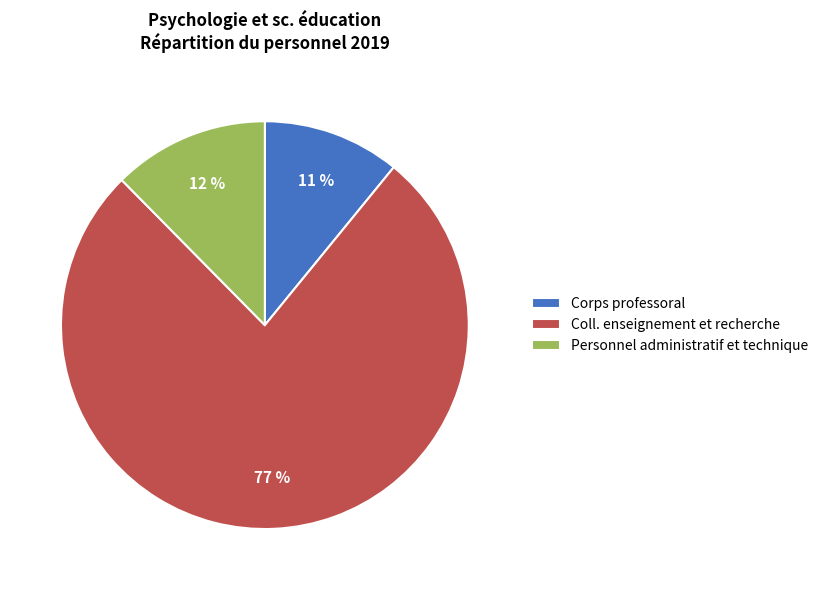

Which category has the smallest portion of the pie?

Corps professoral